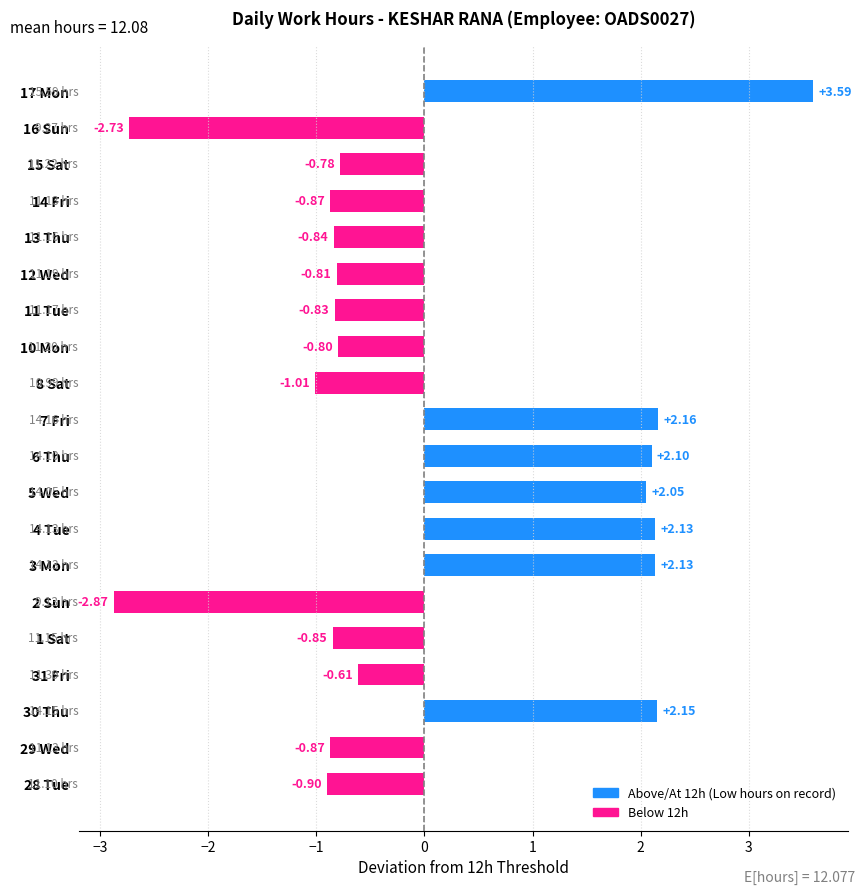

Which has a higher value, 31 Fri or 16 Sun?

31 Fri